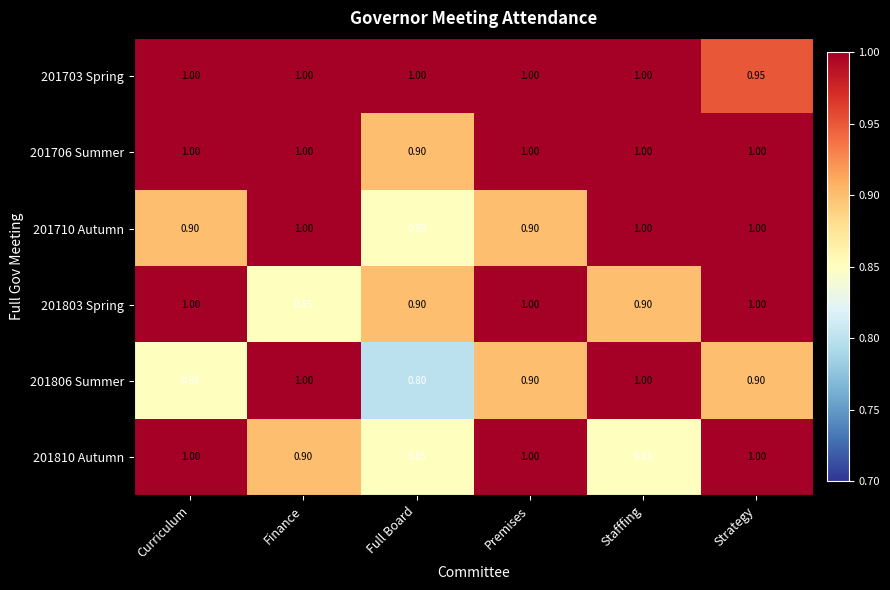

Where is 201803 Spring nearest to the value 0?

Finance